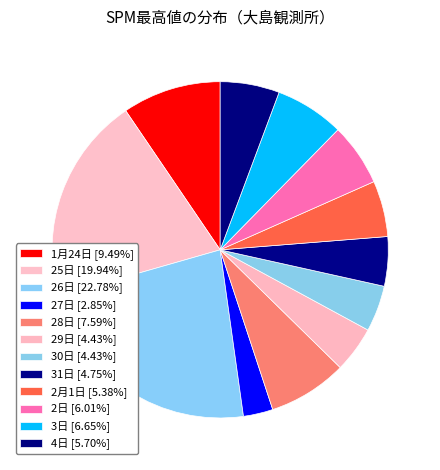

How many segments does this pie chart have?

12